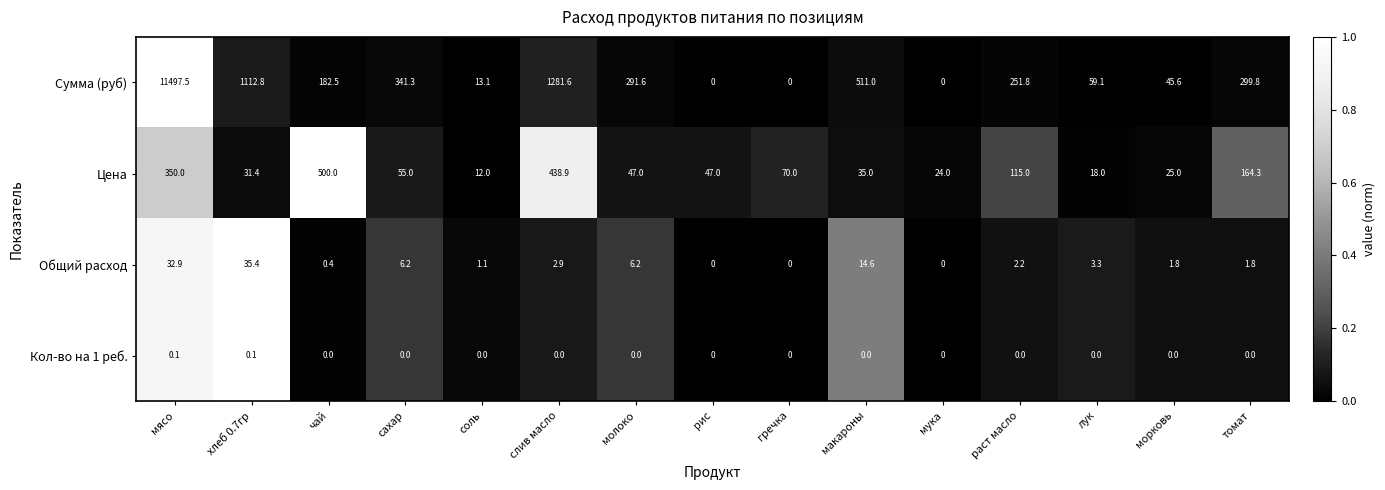

List the series in order of their peak value, highest first.

Сумма (руб), Цена, Общий расход, Кол-во на 1 реб.